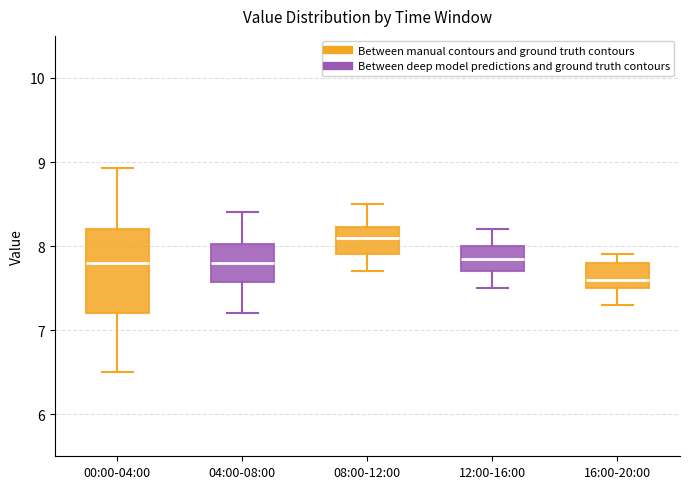

Where does the lower whisker of the box for 04:00-08:00 end on the y-axis? The values are not printed on the chart, so give them approximately, as read against the axis.

7.2